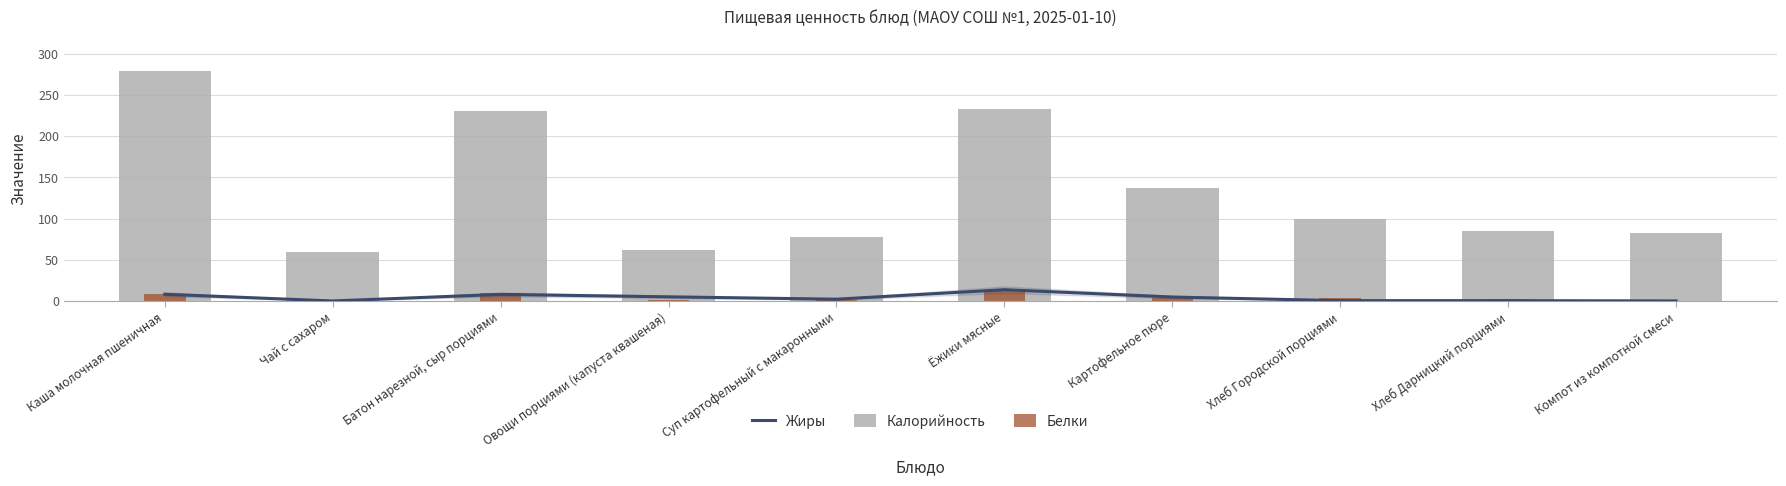

What is the minimum value for Белки?

0.1